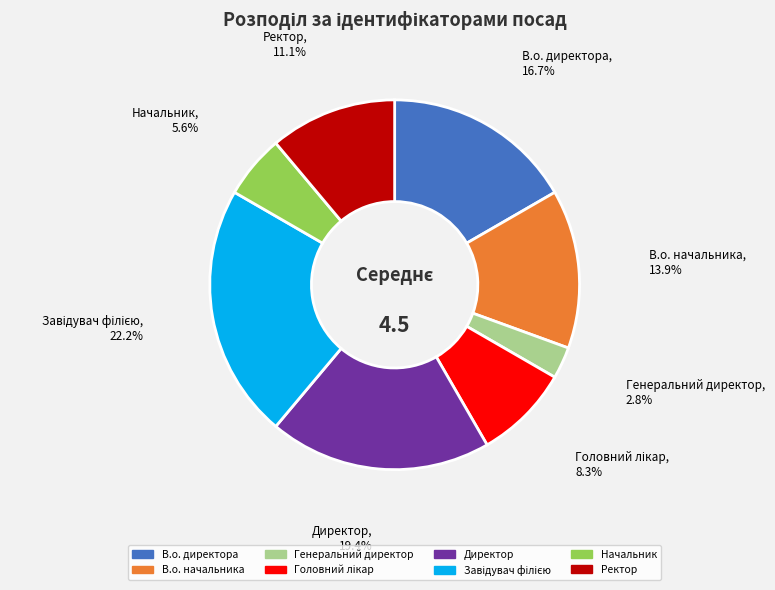

Which has a higher value, В.о. директора or Директор?

Директор